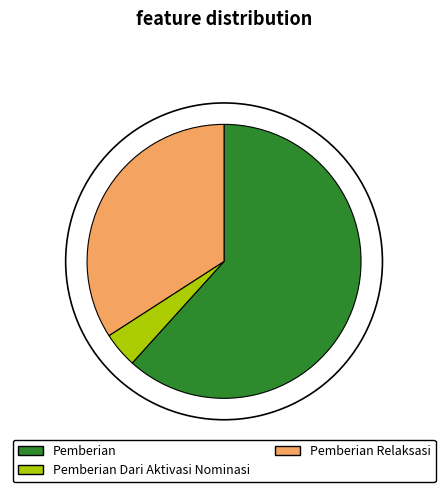

How many slices are in this pie chart?

3